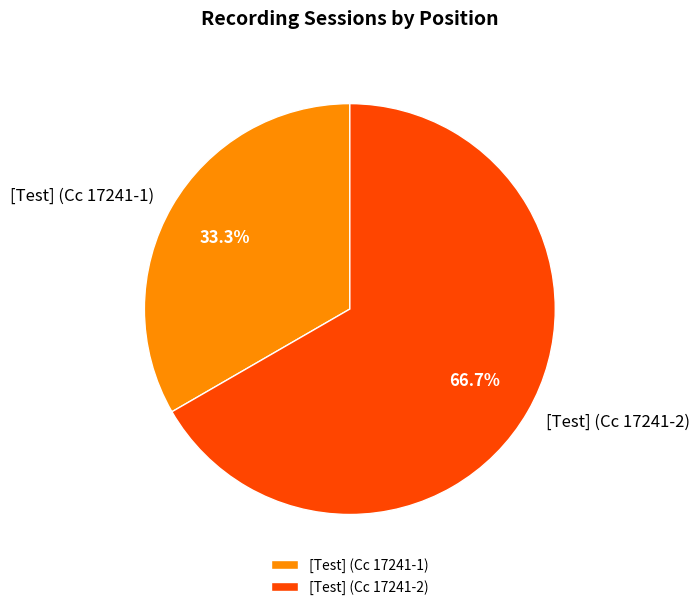

The [Test] (Cc 17241-2) slice represents 76% of the pie. True or false?

False